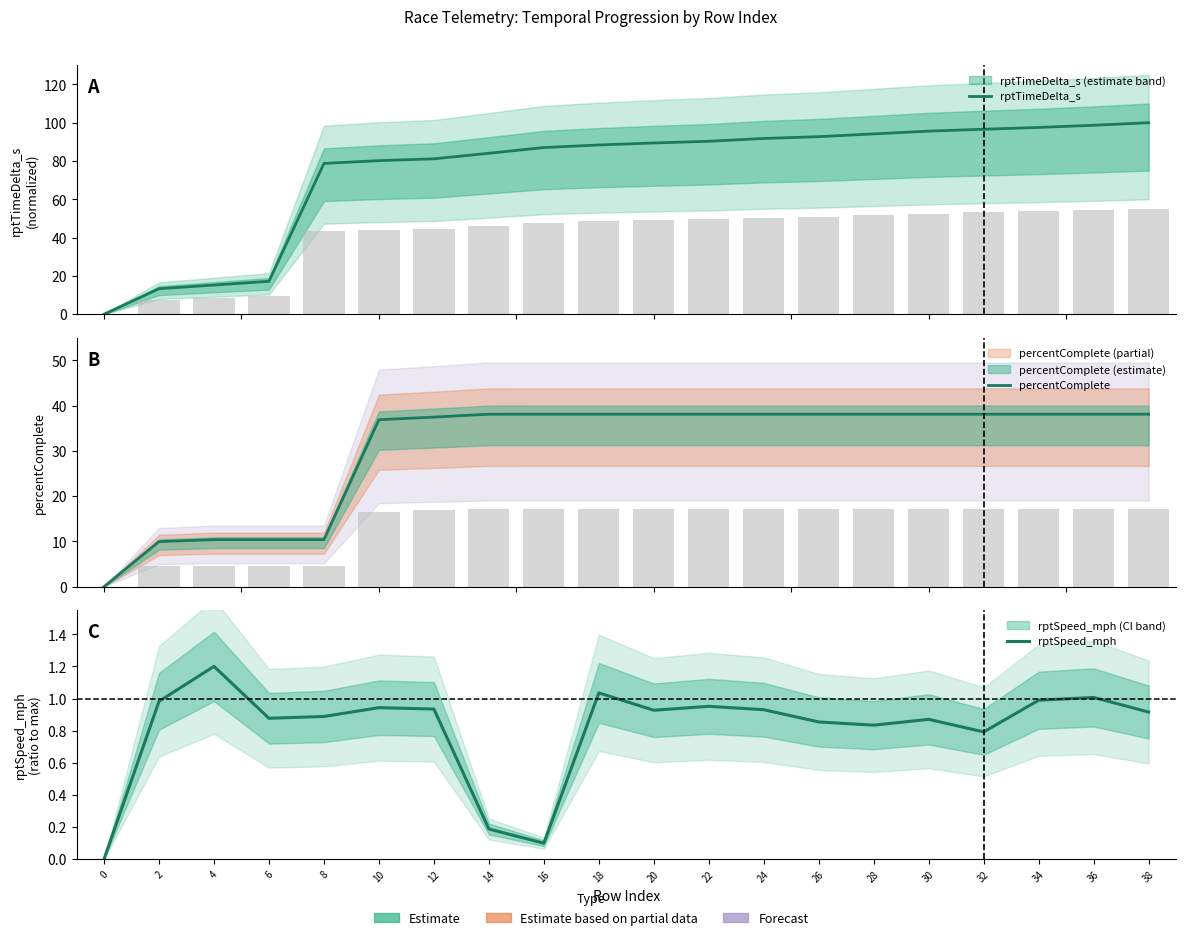

Reading left to right, list all the values displayed in this chart.

rptTimeDelta_s: 0.0	13.3	15.2	17.2	78.7	80.2	81.1	84.0	87.0	88.4	89.4	90.3	91.8	92.7	94.2	95.6	96.6	97.5	98.7	100.0
percentComplete: 0.0	10.0	10.4	10.4	10.4	36.9	37.5	38.1	38.1	38.1	38.1	38.1	38.1	38.1	38.1	38.1	38.1	38.1	38.1	38.1
rptSpeed_mph: 0.0	1.0	1.2	0.9	0.9	0.9	0.9	0.2	0.1	1.0	0.9	1.0	0.9	0.9	0.8	0.9	0.8	1.0	1.0	0.9